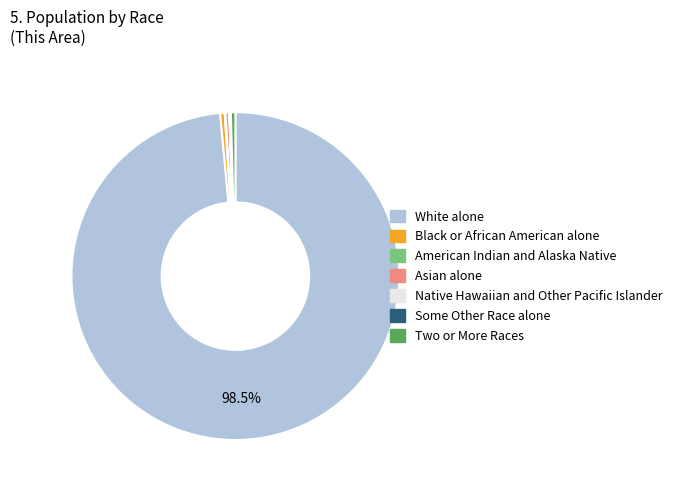

Combined, do Black or African American alone and Asian alone account for over 50%?

No